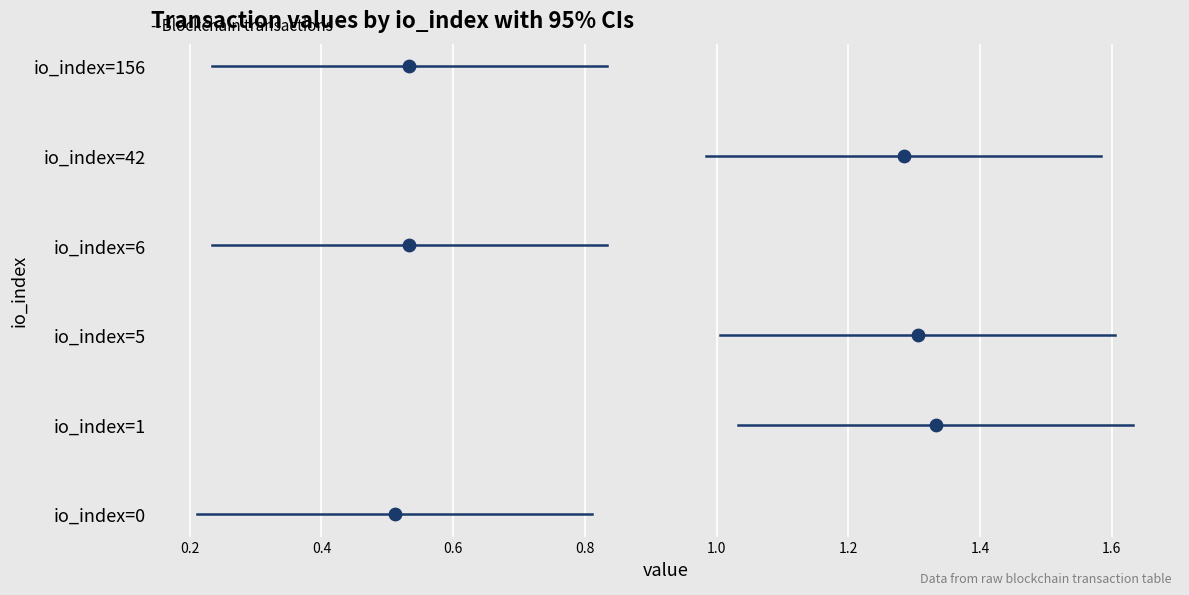

Is the value of io_index=0 at 0.0 greater than the value of io_index=6 at 0.2?

No